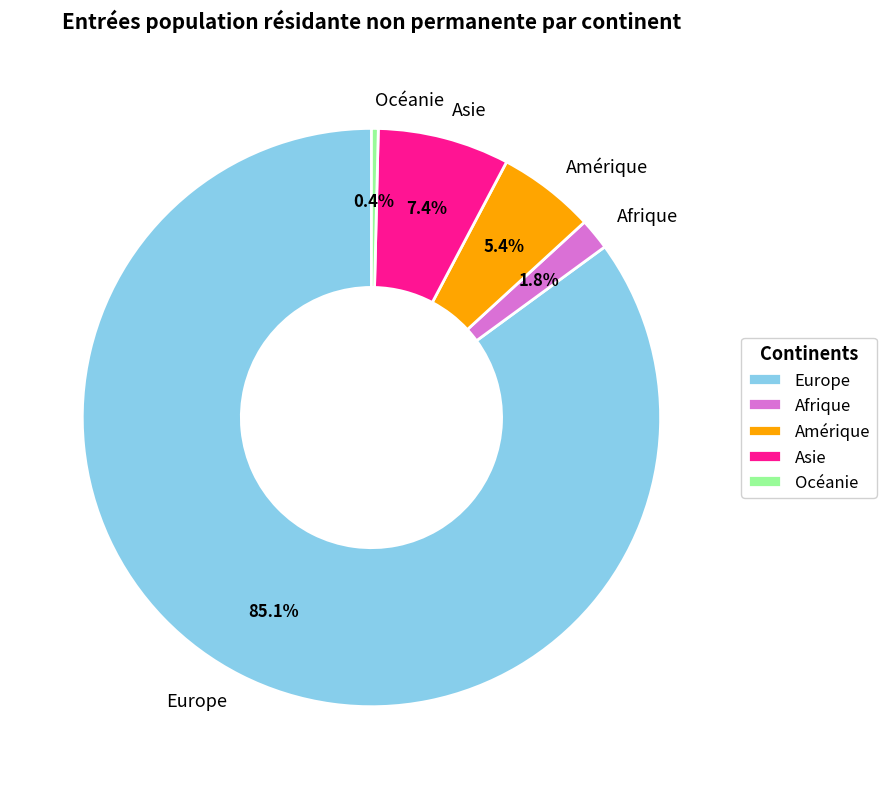

Between Europe and Amérique, which is larger?

Europe